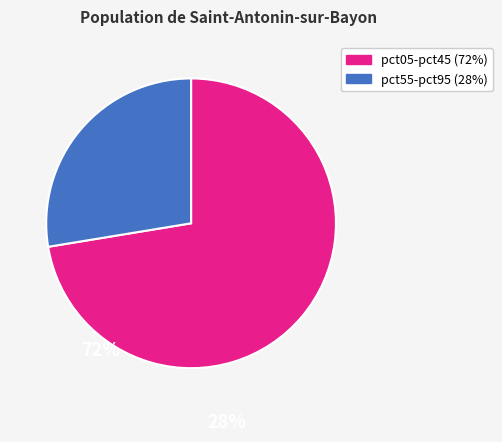

Does any single category account for the majority?

Yes